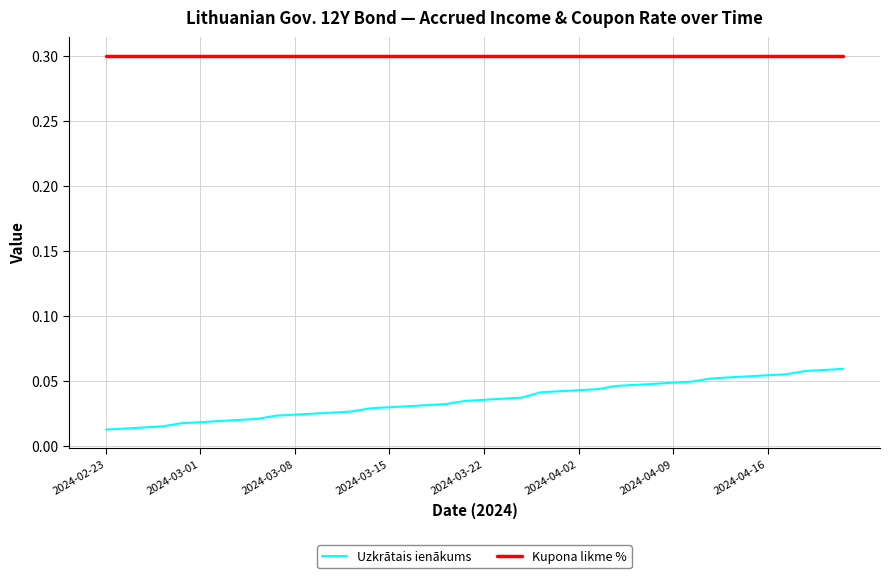

Which series has the largest range (max minus min)?

Uzkrātais ienākums